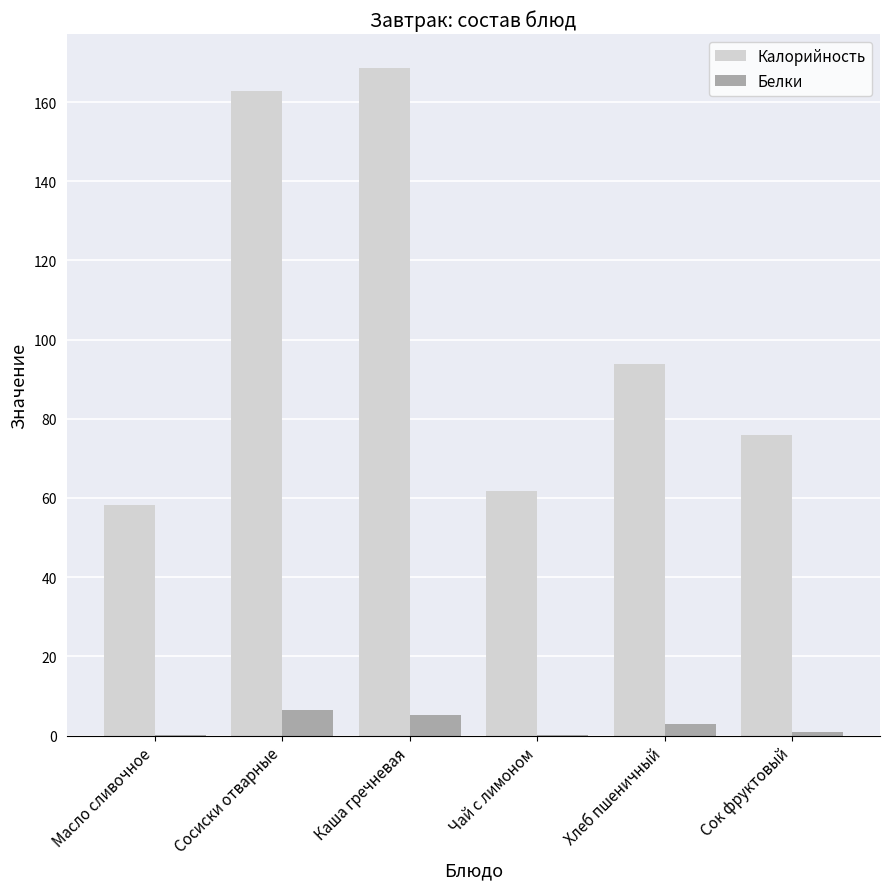

Which category has the highest value across all series?

Каша гречневая